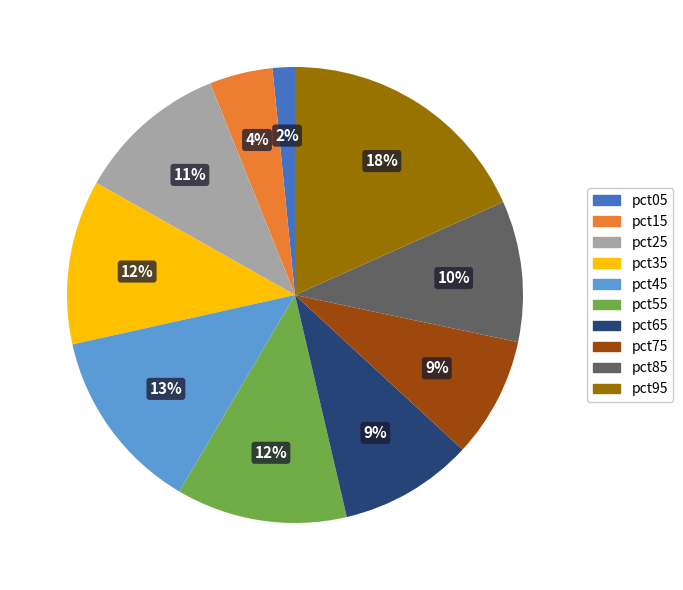

How many slices are in this pie chart?

10